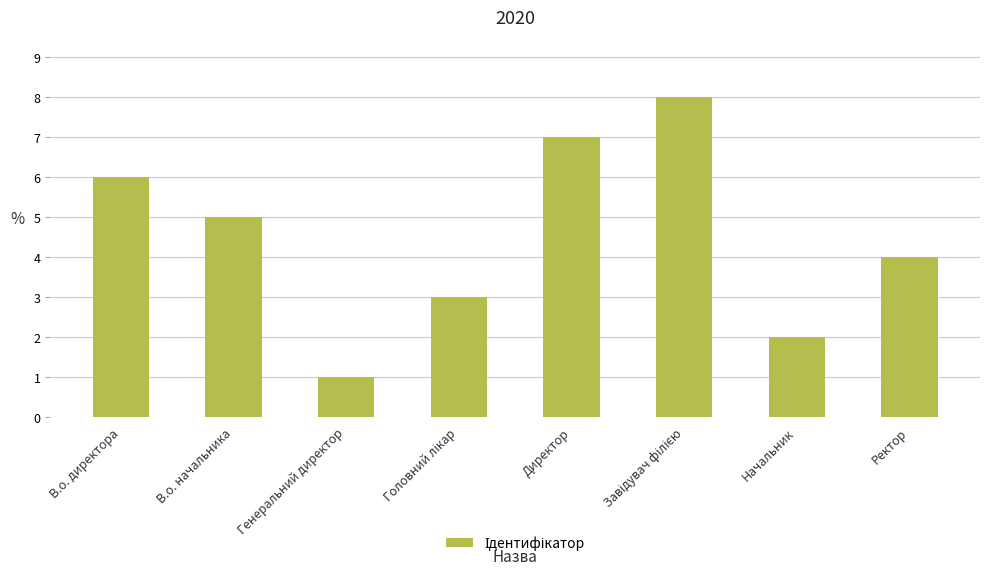

What is the smallest value displayed?

1